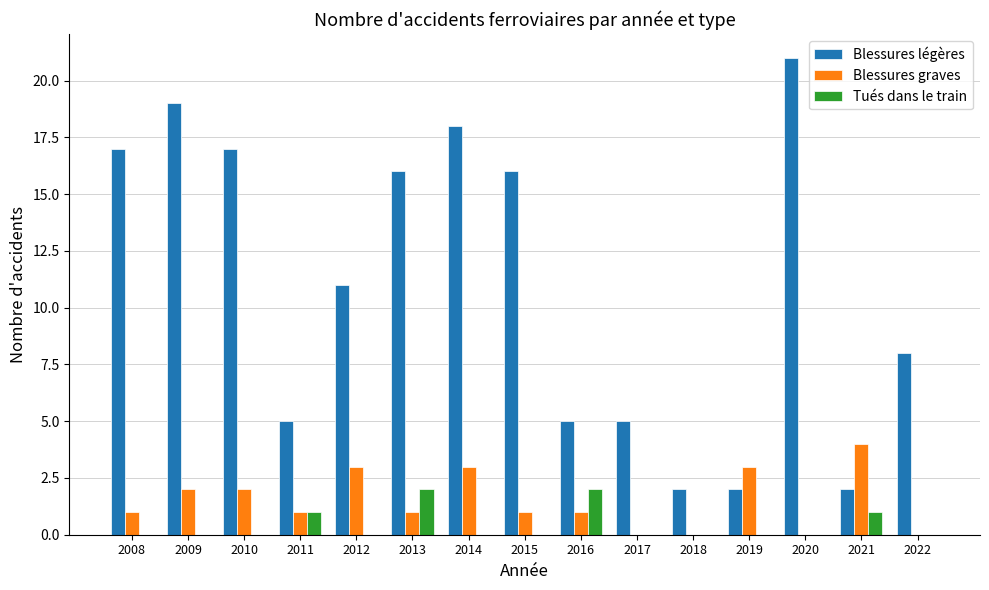

Reading right to left, transcribe all the data shown in this chart.

Blessures légères: 2022=8	2021=2	2020=21	2019=2	2018=2	2017=5	2016=5	2015=16	2014=18	2013=16	2012=11	2011=5	2010=17	2009=19	2008=17
Blessures graves: 2022=0	2021=4	2020=0	2019=3	2018=0	2017=0	2016=1	2015=1	2014=3	2013=1	2012=3	2011=1	2010=2	2009=2	2008=1
Tués dans le train: 2022=0	2021=1	2020=0	2019=0	2018=0	2017=0	2016=2	2015=0	2014=0	2013=2	2012=0	2011=1	2010=0	2009=0	2008=0